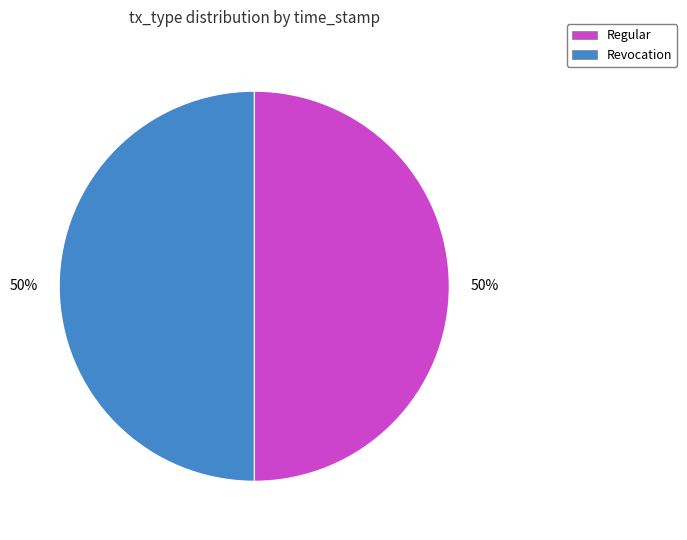

What is the ratio of the value at Regular to the value at Revocation?

1.0